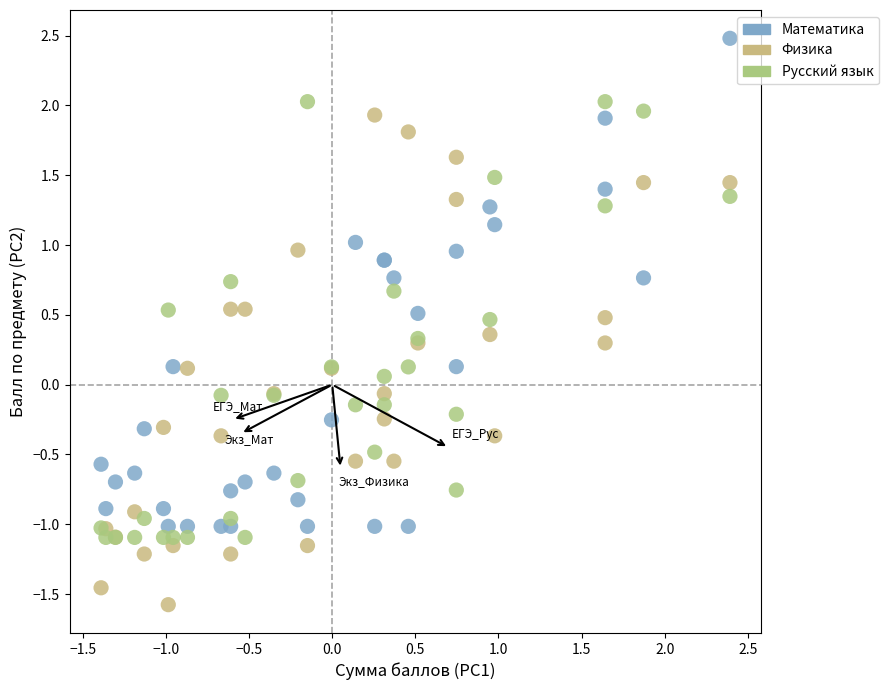

What are all the series names shown in the legend?

Математика, Физика, Русский язык